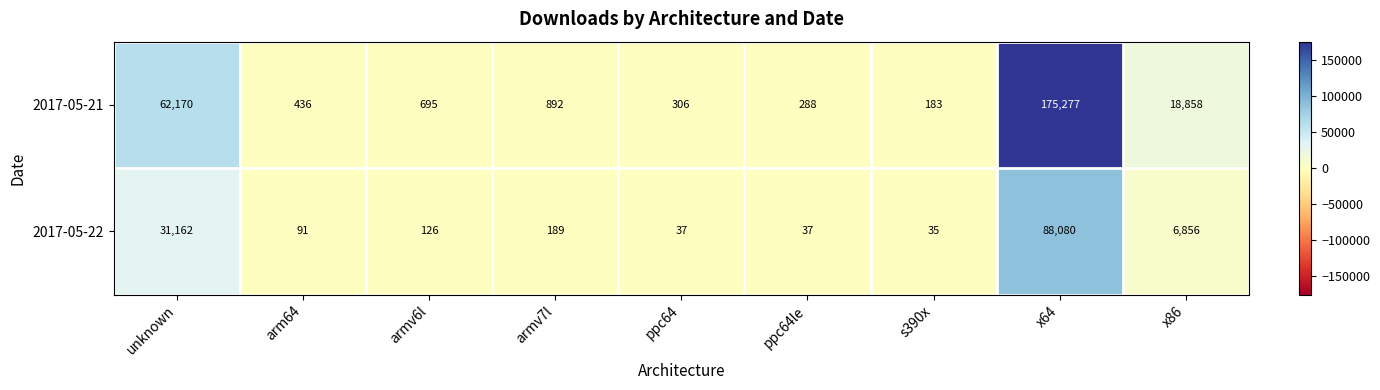

Rank the series by their average value, from lowest to highest.

2017-05-22, 2017-05-21